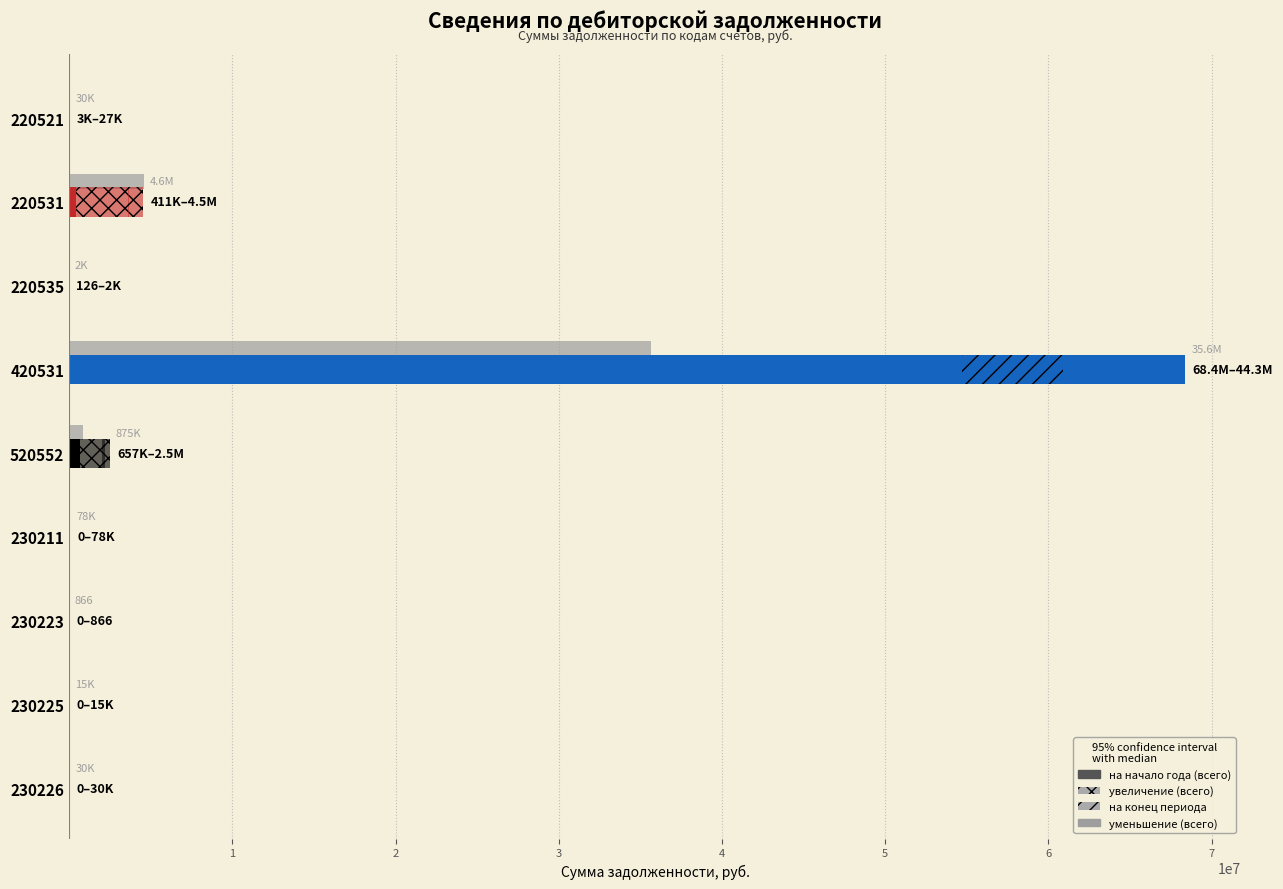

Where does the data first go above 30350?

220531